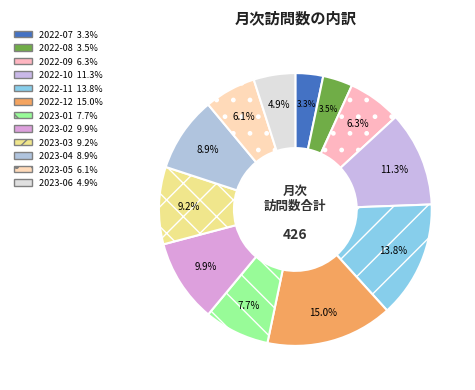

Count the number of slices in the pie.

12